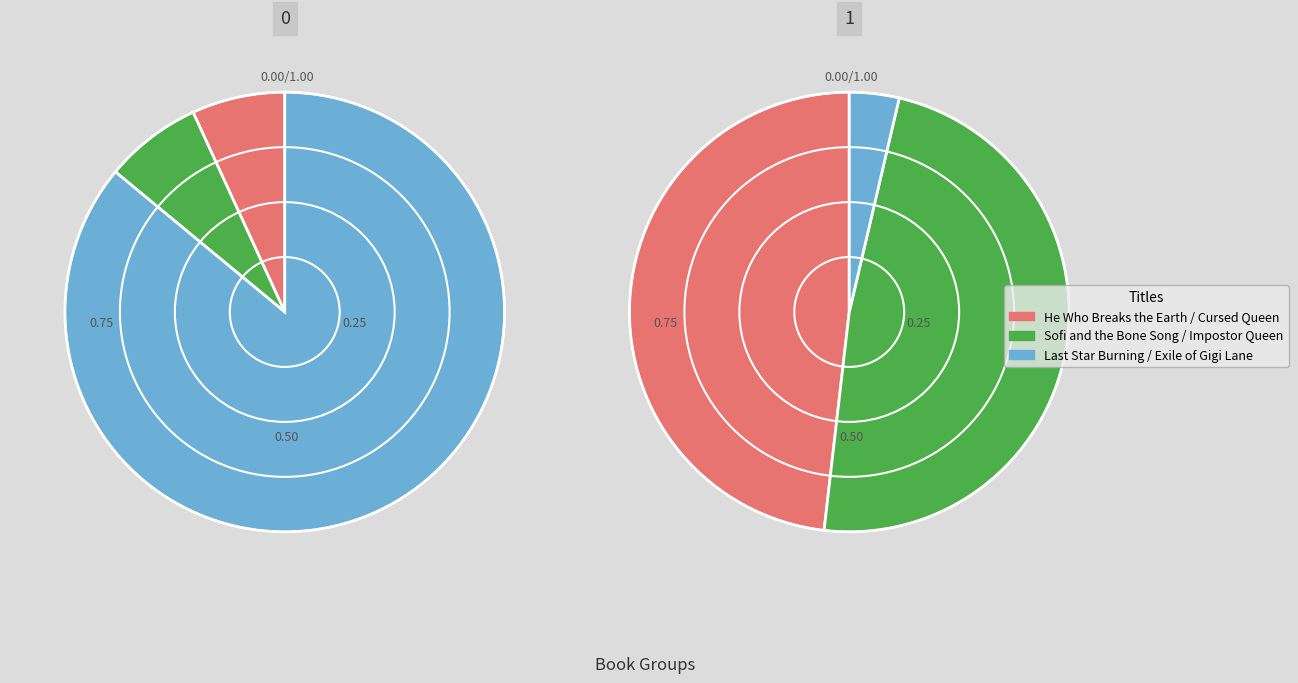

What is the ratio of the value at Exile of Gigi Lane to the value at Impostor Queen?

0.1